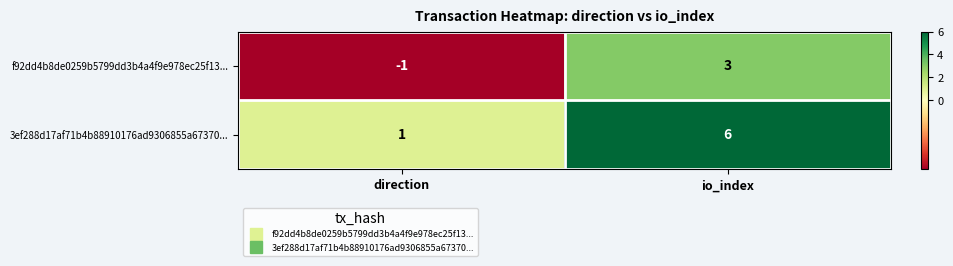

How many data points does each series have?

2